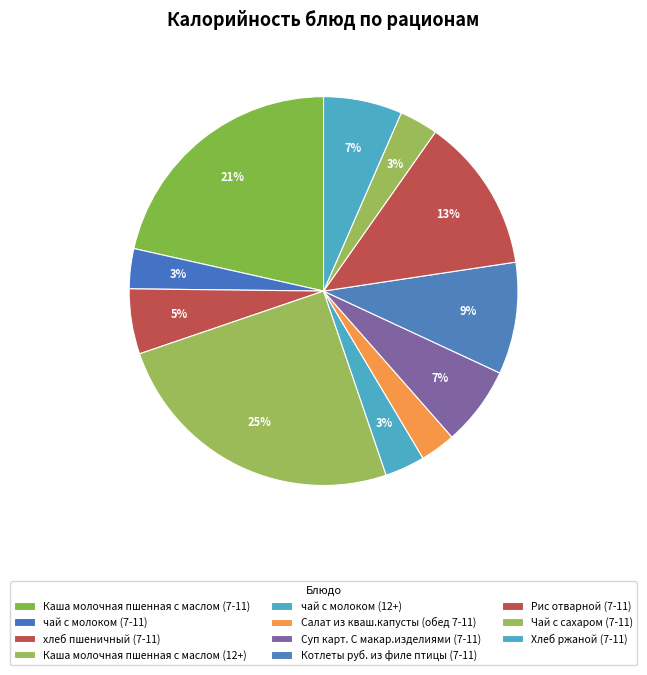

The Чай с сахаром (7-11) slice represents 16% of the pie. True or false?

False